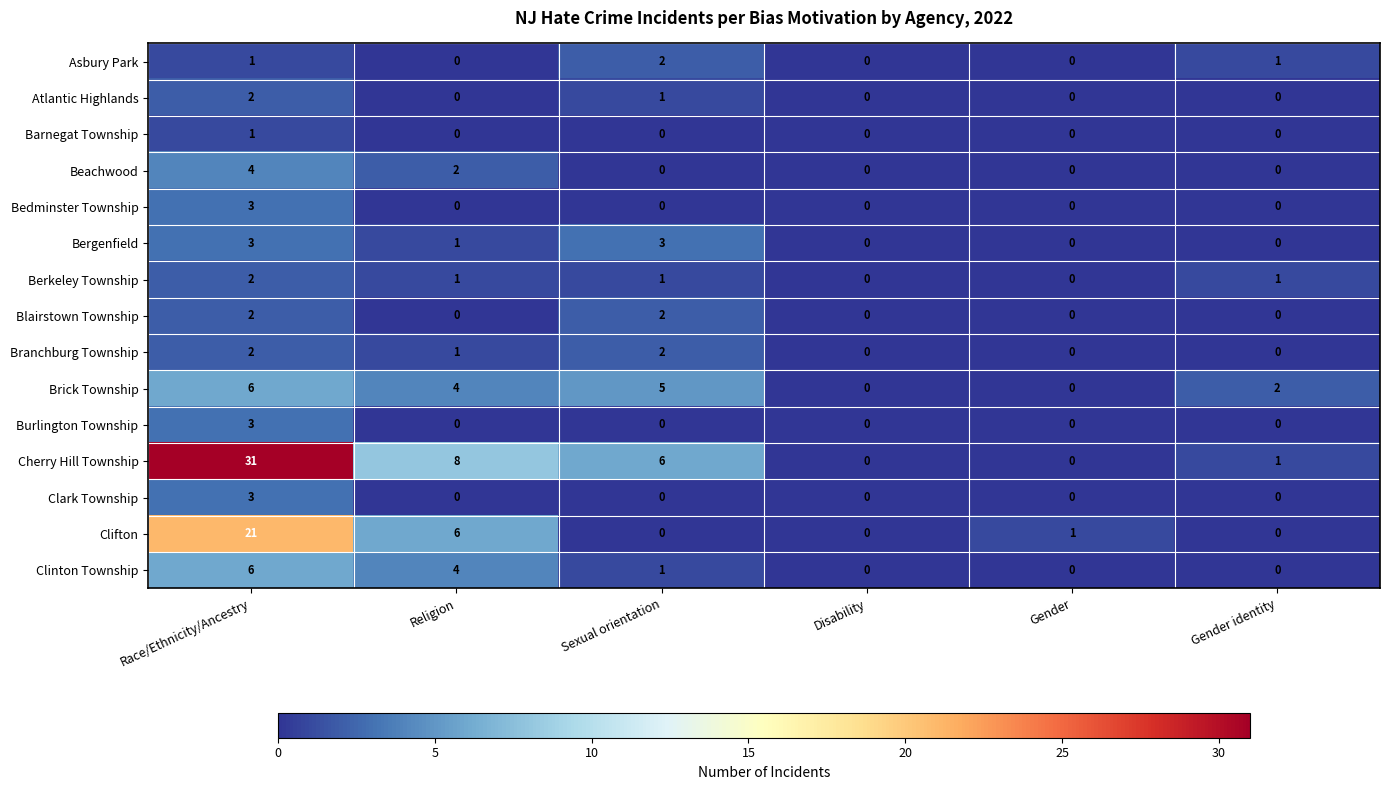

Where does the Bergenfield series first go above 1?

Race/Ethnicity/Ancestry